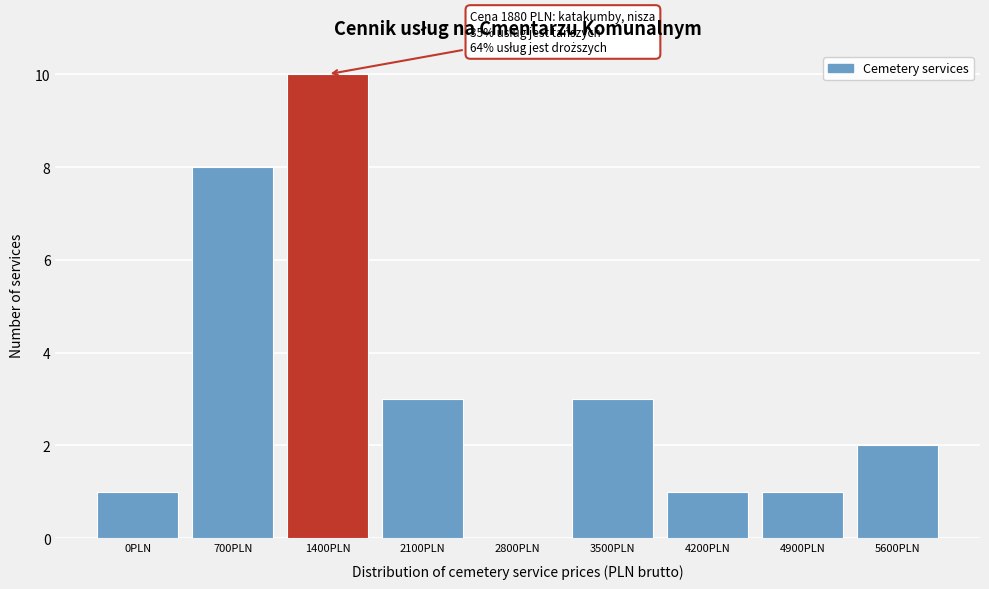

Reading right to left, transcribe all the data shown in this chart.

5600PLN=2	4900PLN=1	4200PLN=1	3500PLN=3	2800PLN=0	2100PLN=3	1400PLN=10	700PLN=8	0PLN=1